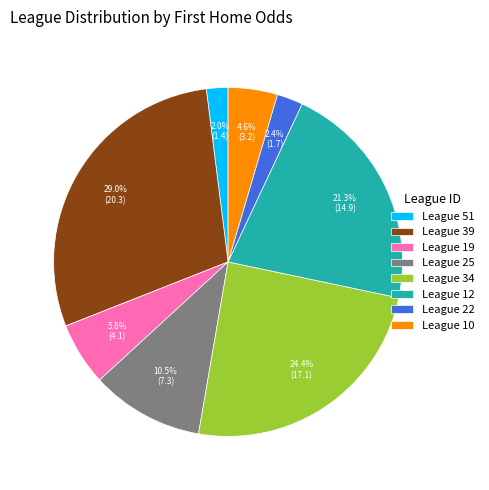

Combined, what portion of the pie is League 12 and League 51?

23.3%